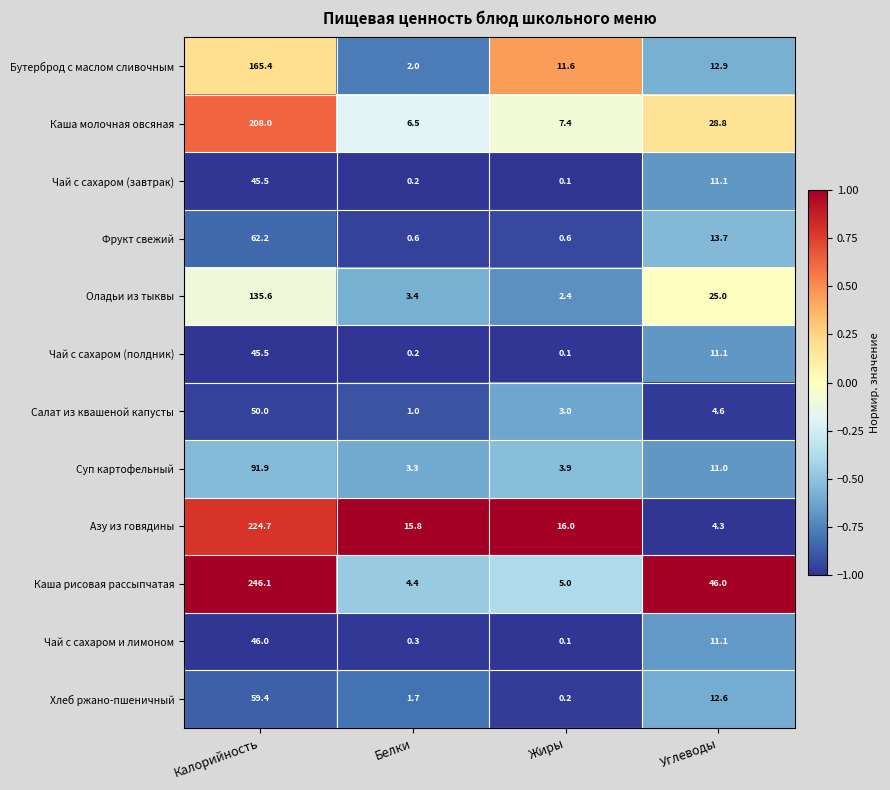

What is the difference between the highest and lowest values at Калорийность?

200.6